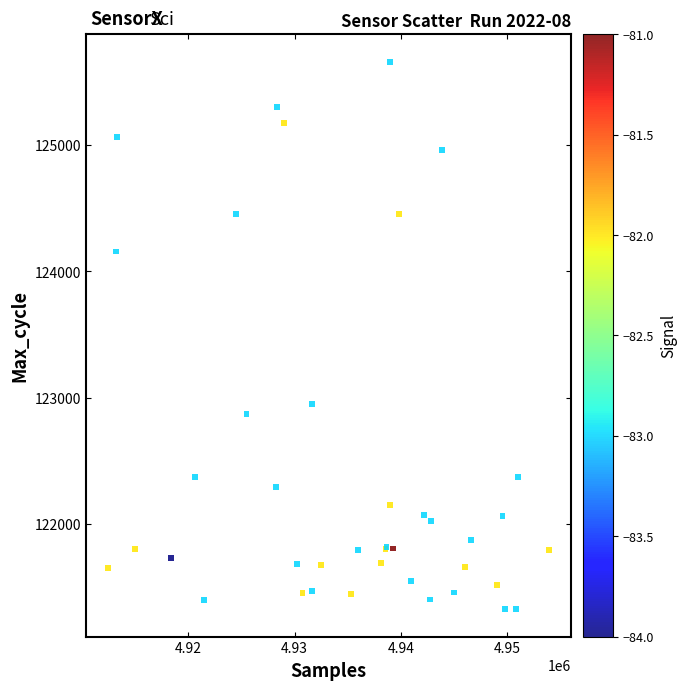

What Y value in the scatter plot is closest to 123492?

122950